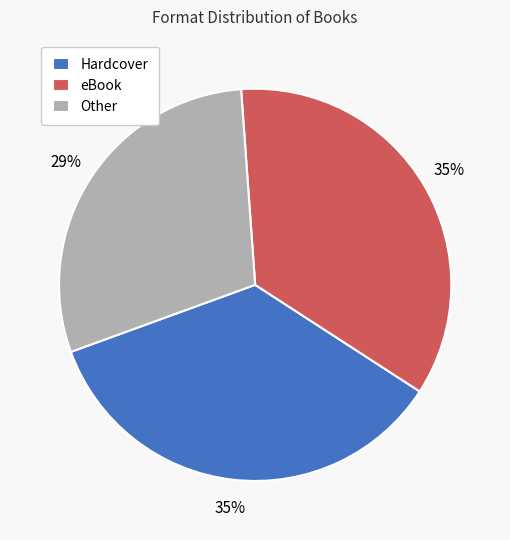

To the nearest percent, what percentage of the pie is eBook?

35%